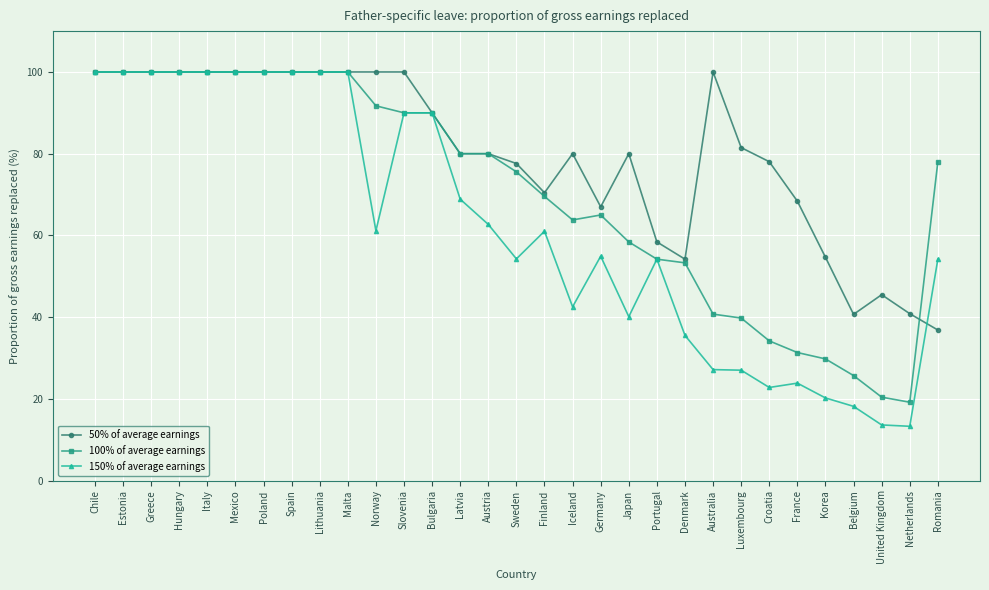

Rank the series by their average value, from lowest to highest.

150% of average earnings, 100% of average earnings, 50% of average earnings